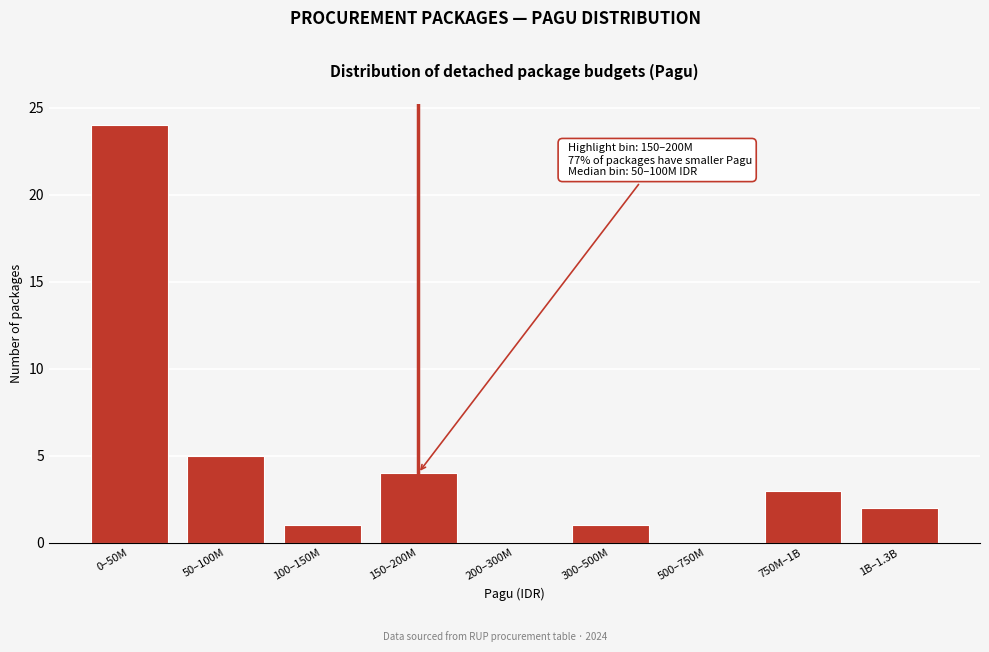

Reading right to left, transcribe all the data shown in this chart.

1B–1.3B=2	750M–1B=3	500–750M=0	300–500M=1	200–300M=0	150–200M=4	100–150M=1	50–100M=5	0–50M=24